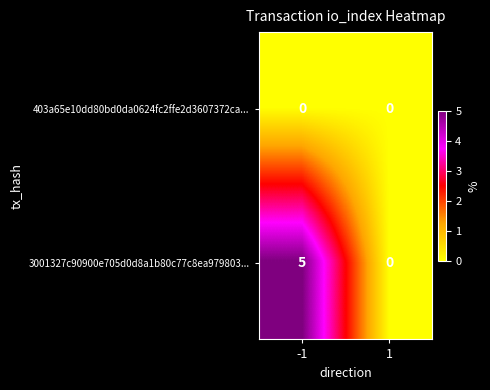

What is the sum of all 3001327c90900e705d0d8a1b80c77c8ea979803... values?

5